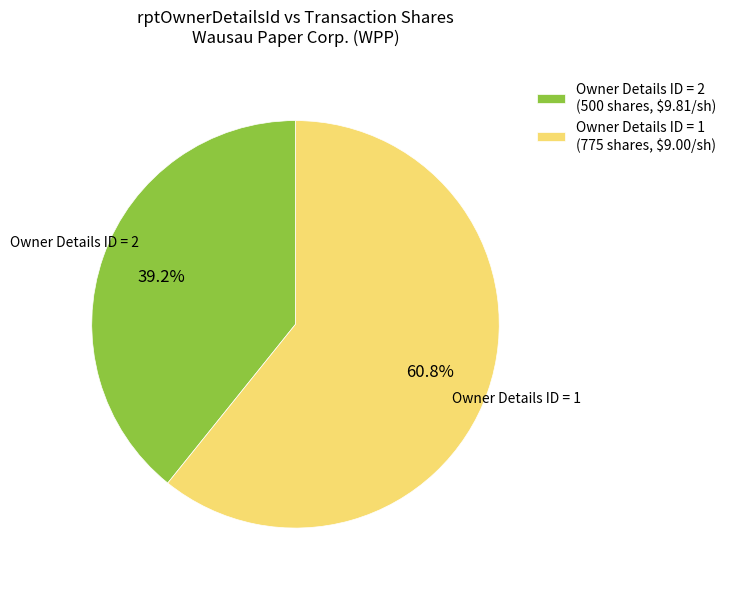

What percentage is NOT represented by Owner Details ID = 1 (775 shares, $9.00/sh)?

39.2%